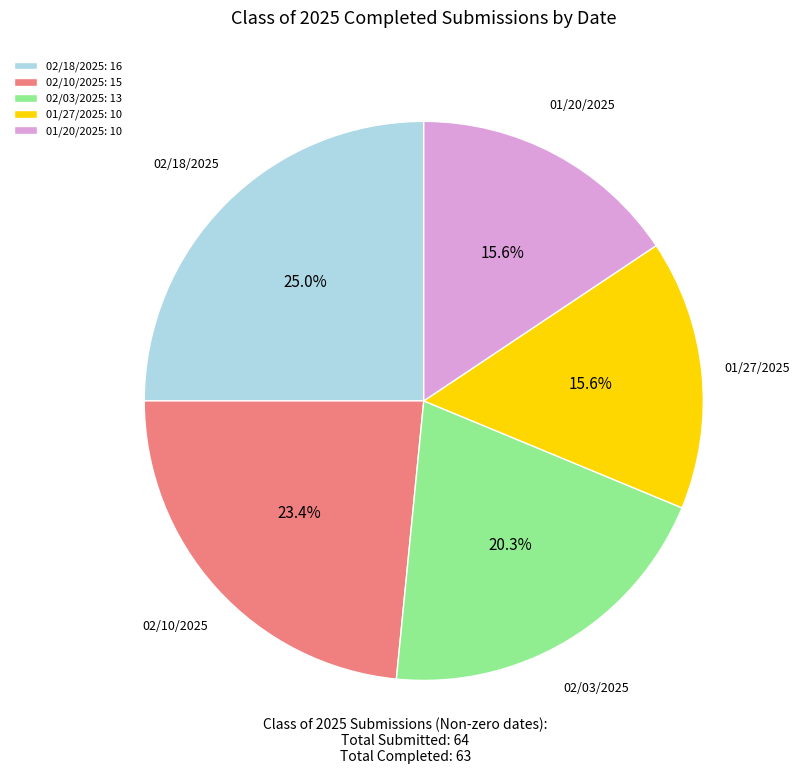

What percentage is the 02/03/2025 slice, to the nearest percent?

20%